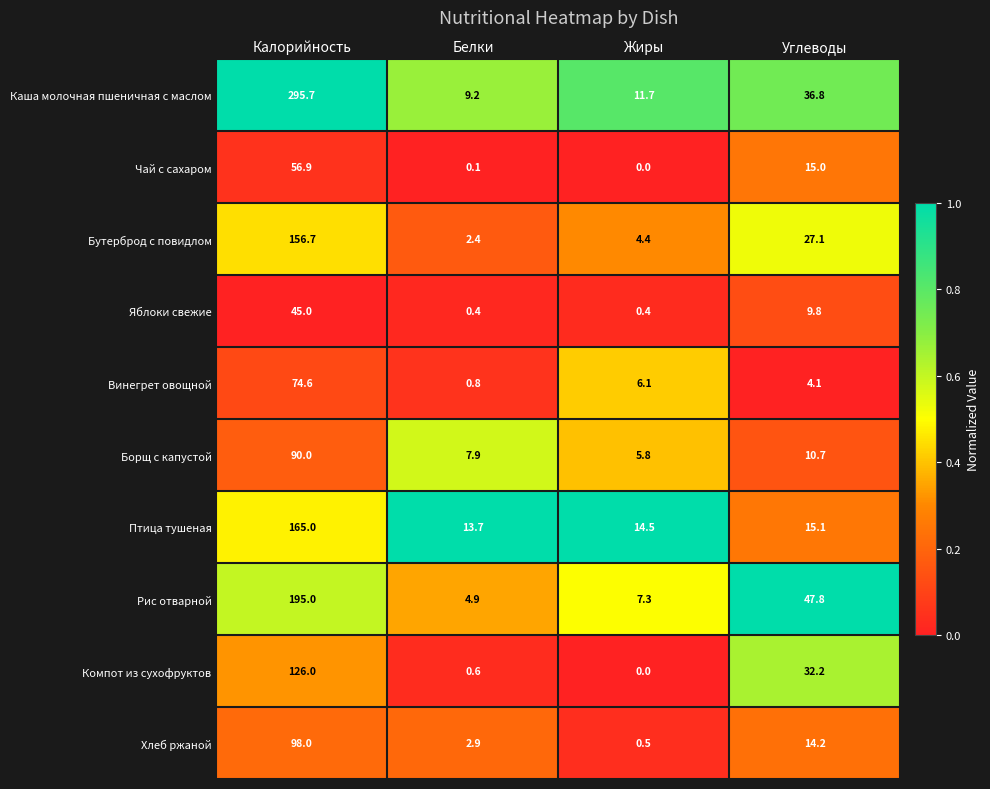

Is it true that Чай с сахаром equals 0.0 at Жиры?

True